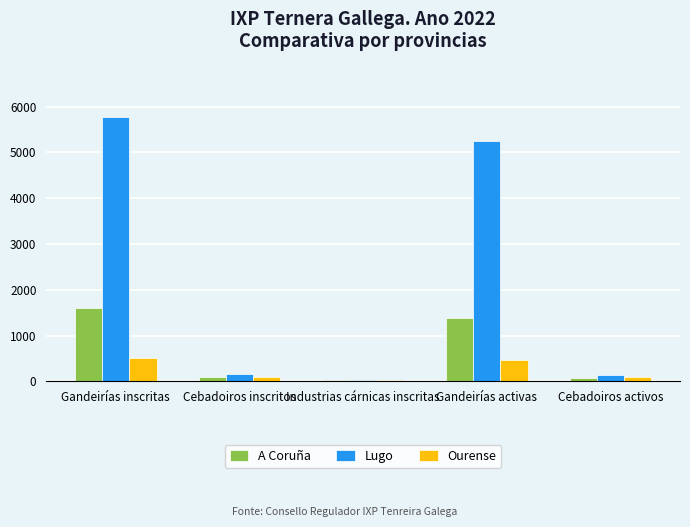

How many bars are there in each group?

3